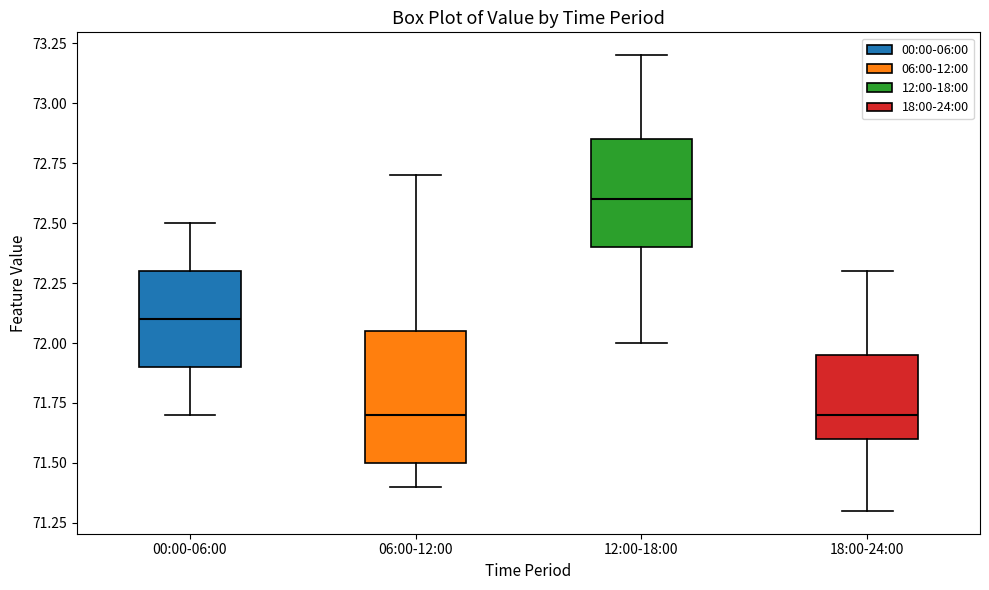

Reading left to right, read every box against the y-axis: the position of its median line, the range the box covers, and the ends of its whiskers. The values are not printed on the chart, so give them approximately, as read against the axis.

00:00-06:00: median 72.10, box 71.90 to 72.30, whiskers 71.70 to 72.50
06:00-12:00: median 71.70, box 71.50 to 72.05, whiskers 71.40 to 72.70
12:00-18:00: median 72.60, box 72.40 to 72.85, whiskers 72.00 to 73.20
18:00-24:00: median 71.70, box 71.60 to 71.95, whiskers 71.30 to 72.30